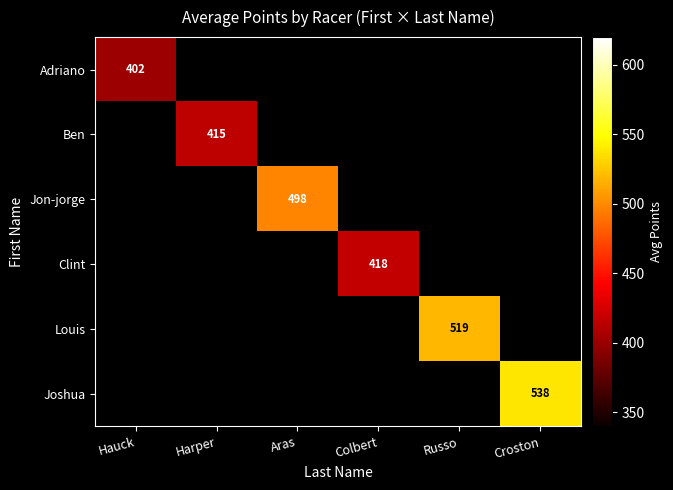

How many distinct data groups are displayed?

6